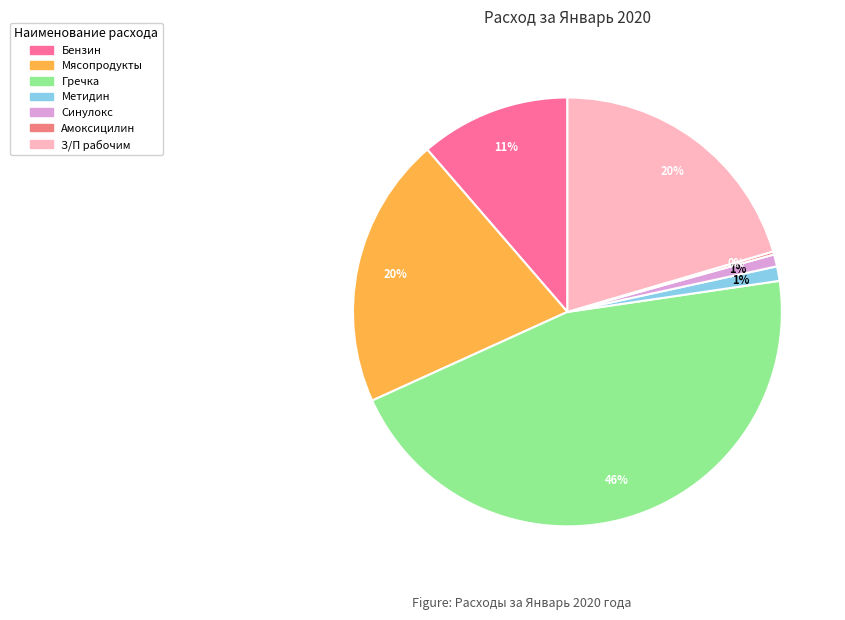

To the nearest percent, what is the average slice percentage?

14%